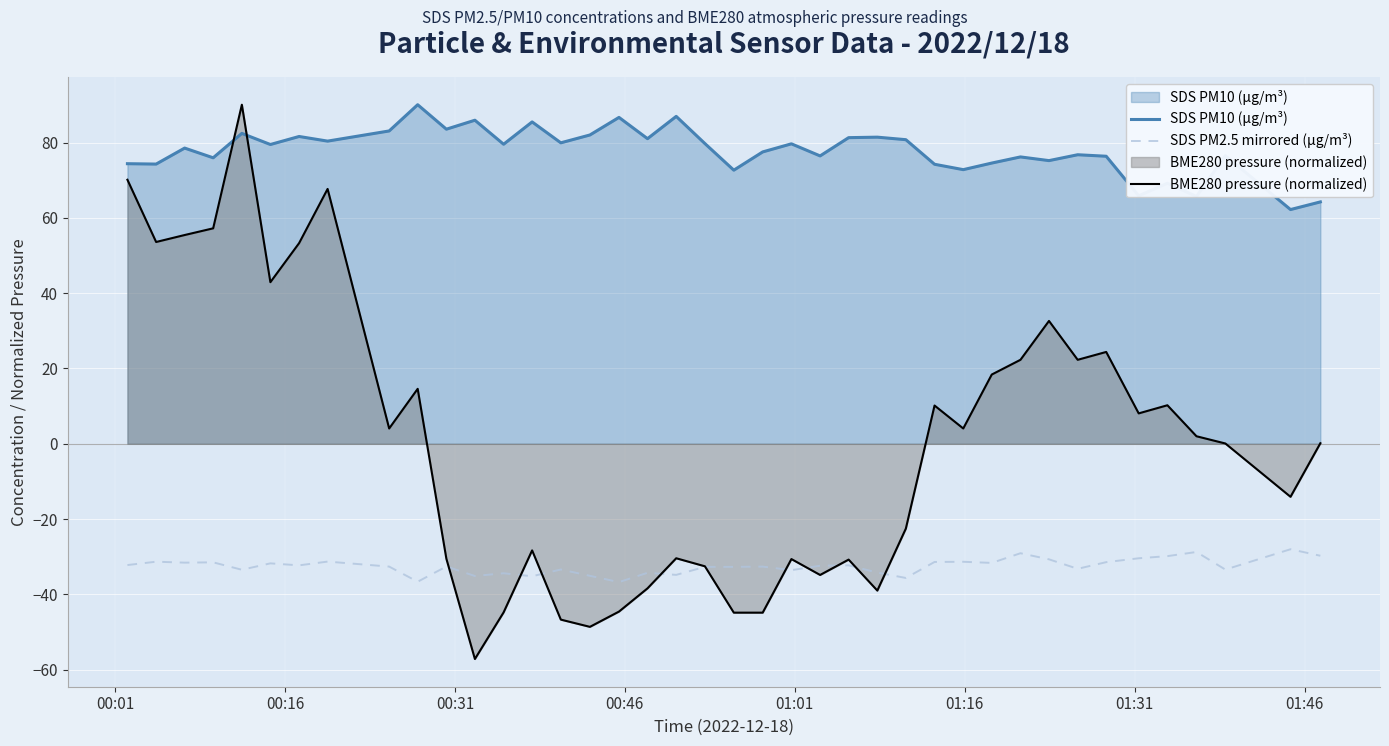

True or false: SDS PM2.5 mirrored (µg/m³) and SDS PM10 (µg/m³) intersect in this chart.

False